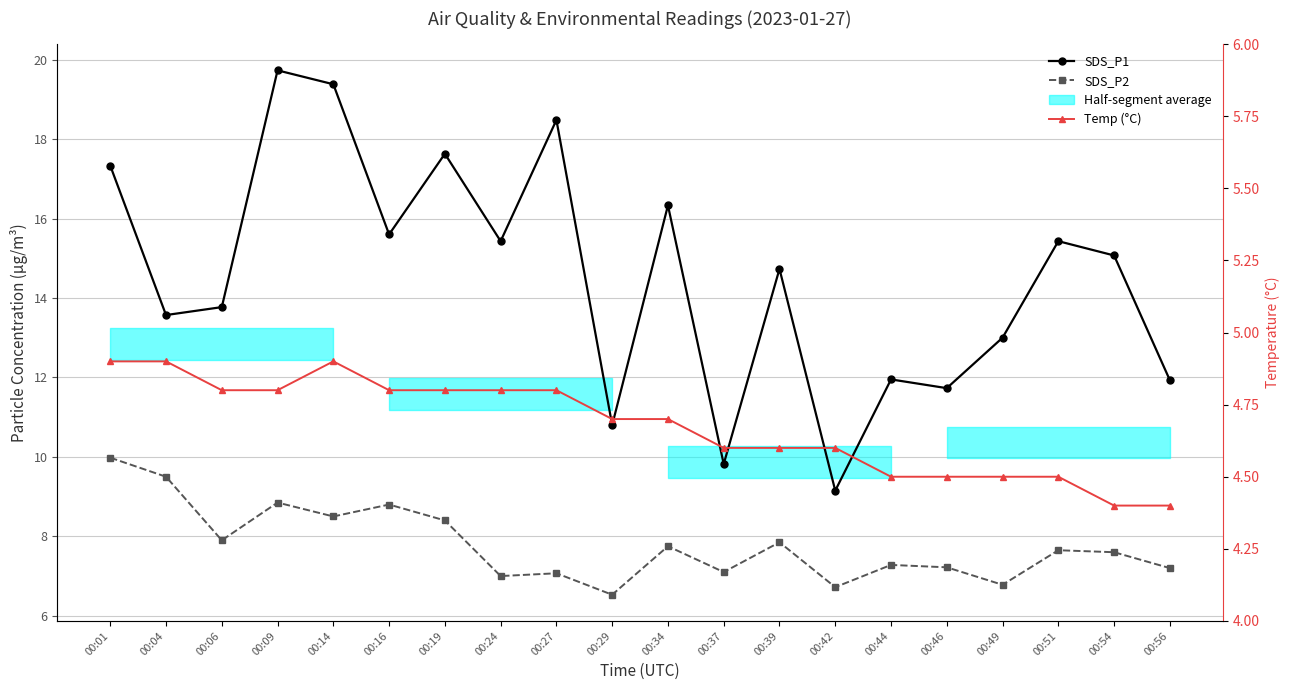

List the labels in order of SDS_P2 value, smallest first.

00:29, 00:42, 00:49, 00:24, 00:27, 00:37, 00:56, 00:46, 00:44, 00:54, 00:51, 00:34, 00:39, 00:06, 00:19, 00:14, 00:16, 00:09, 00:04, 00:01